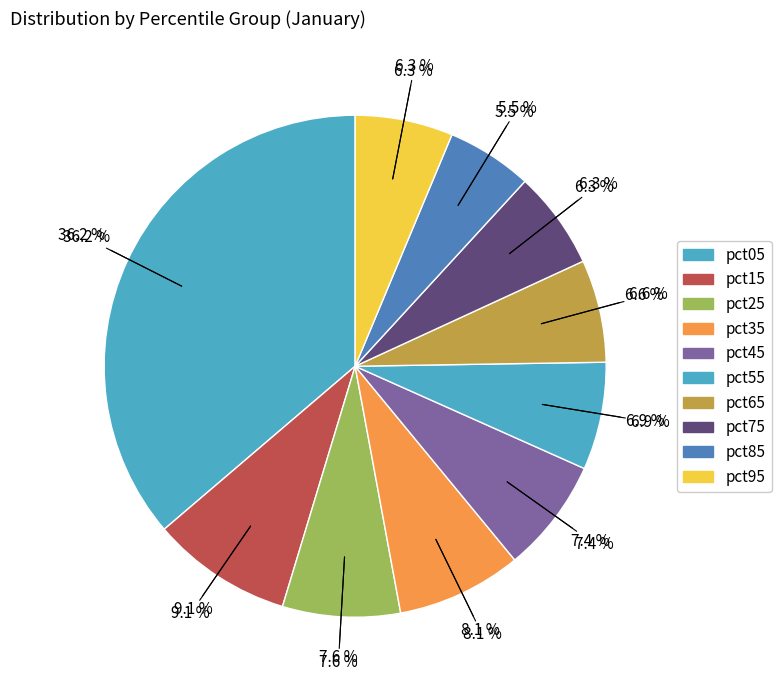

What portion of the pie excludes pct65?

93.4%